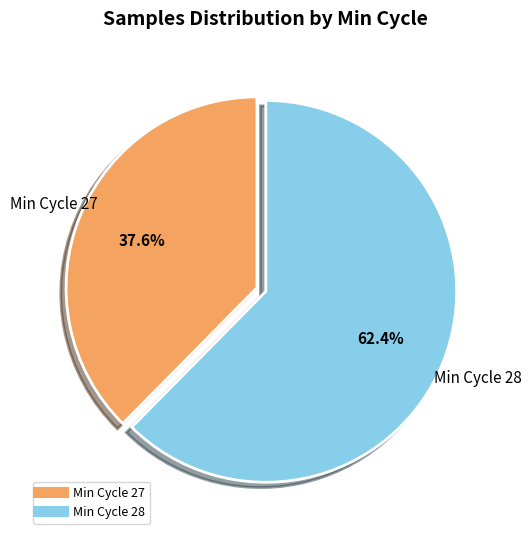

Is there a majority slice in this chart?

Yes